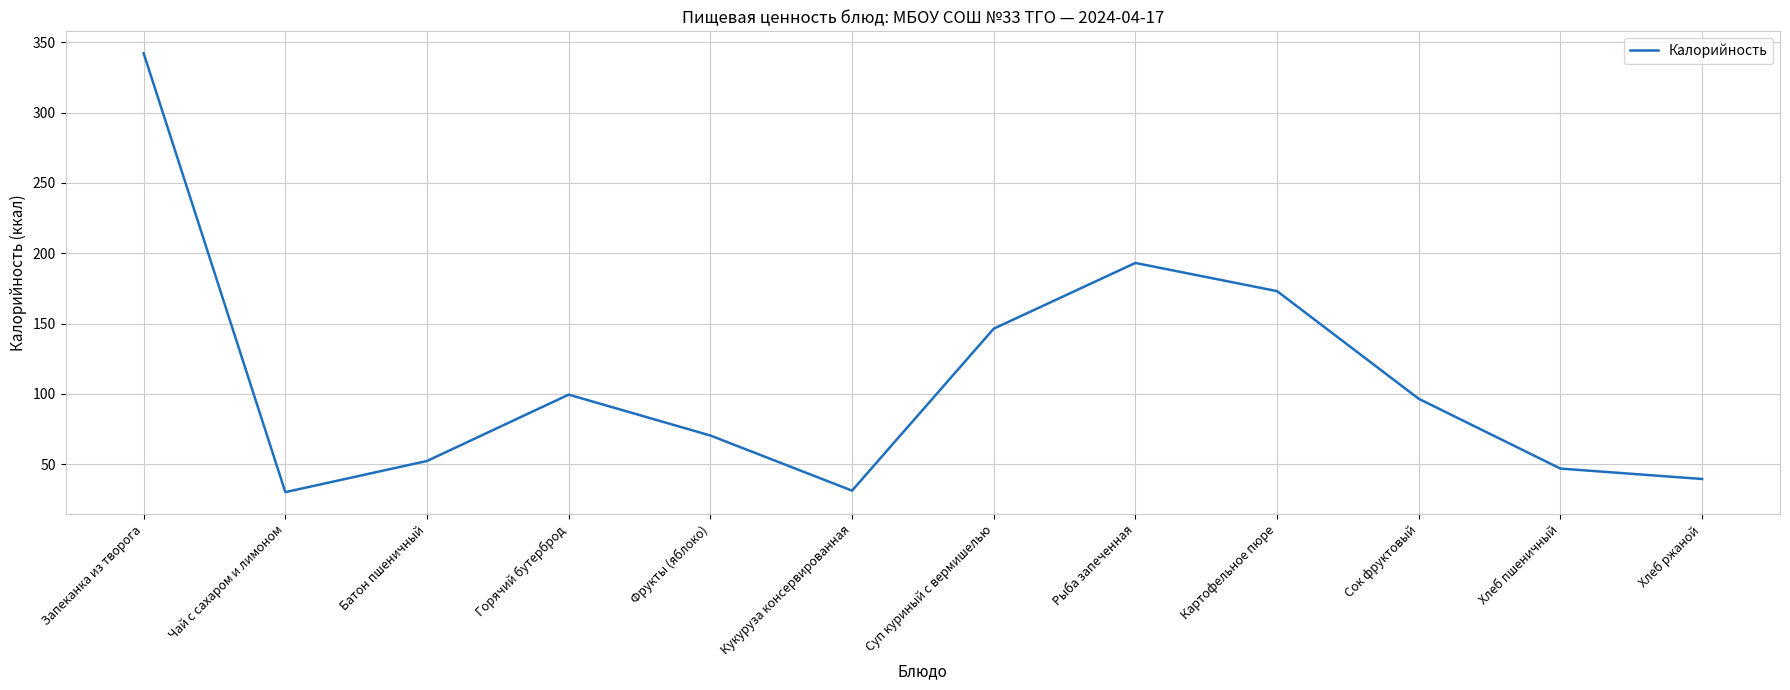

At which label is the value closest to 186?

Рыба запеченная